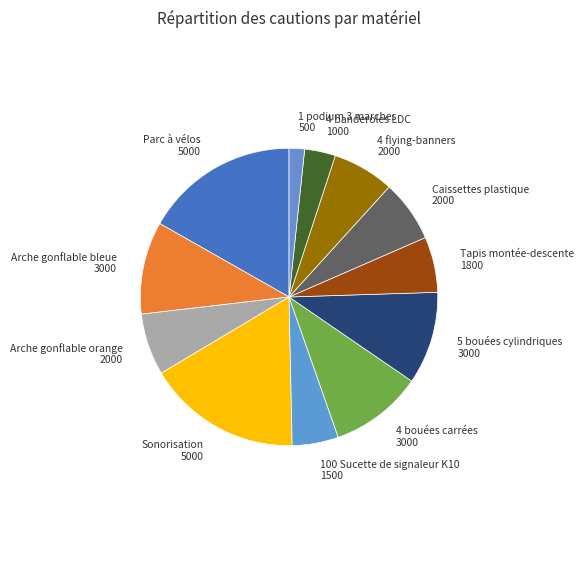

How many slices are in this pie chart?

12